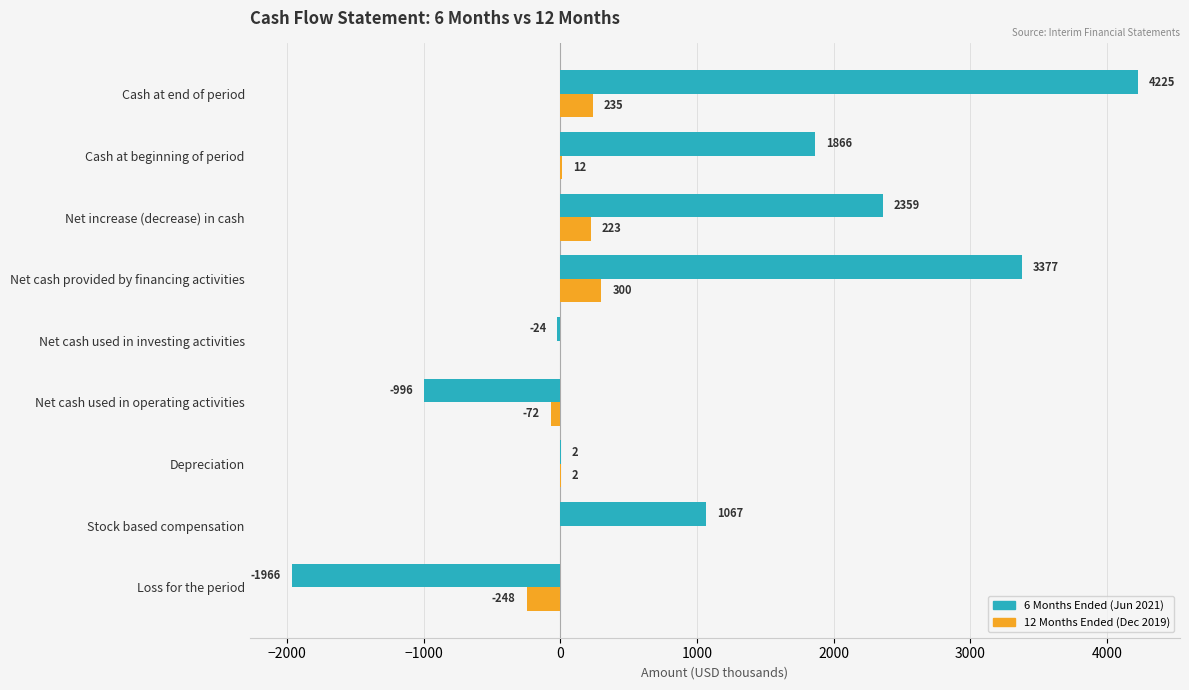

The 12 Months Ended (Dec 2019) series shows 223 at Net increase (decrease) in cash. True or false?

True